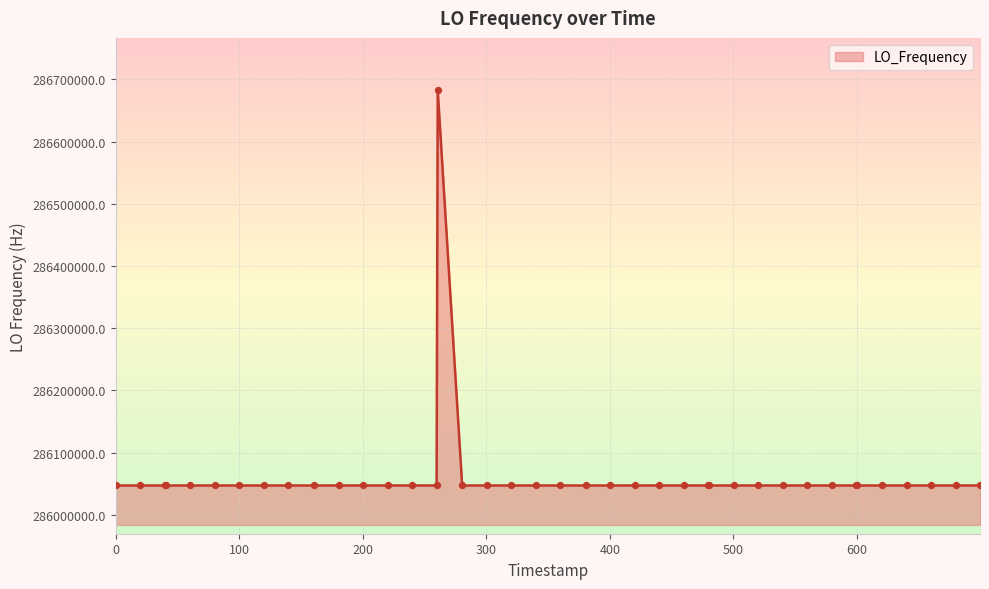

What is the maximum value shown in the chart?

286682706.4